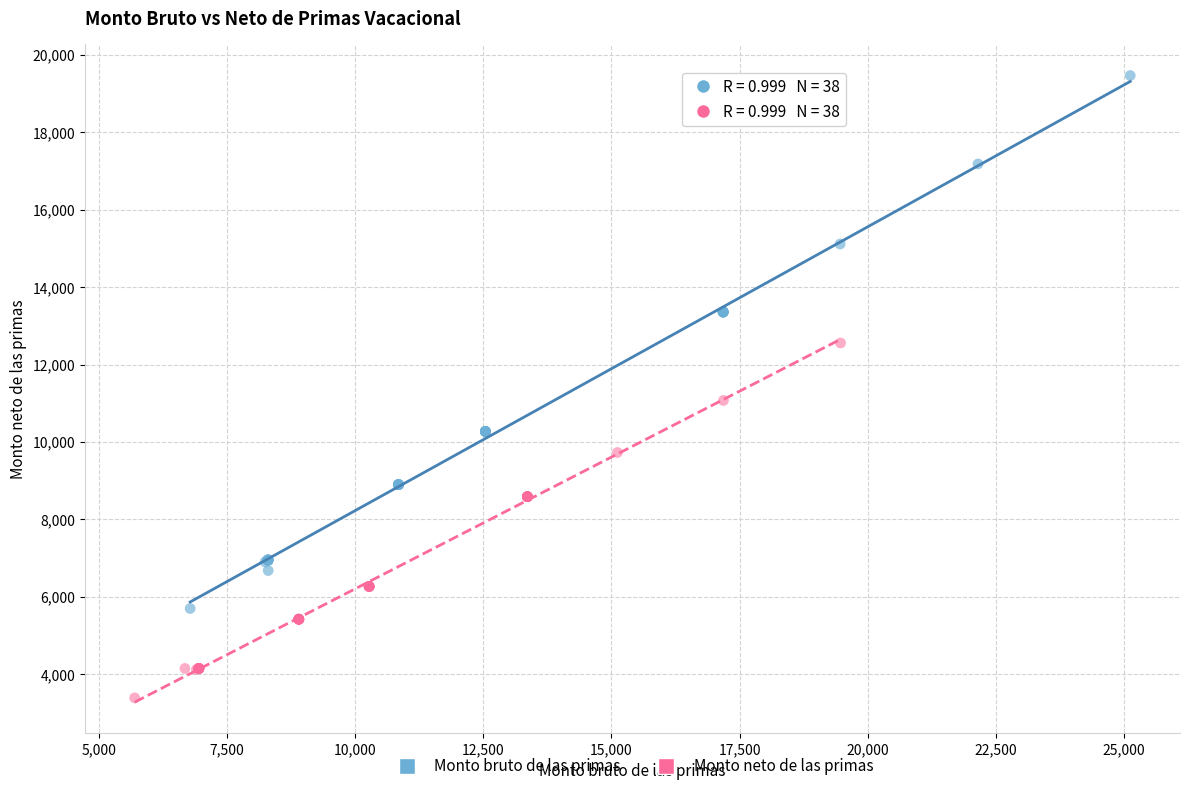

Which series reaches the maximum Y coordinate?

Monto bruto de las primas